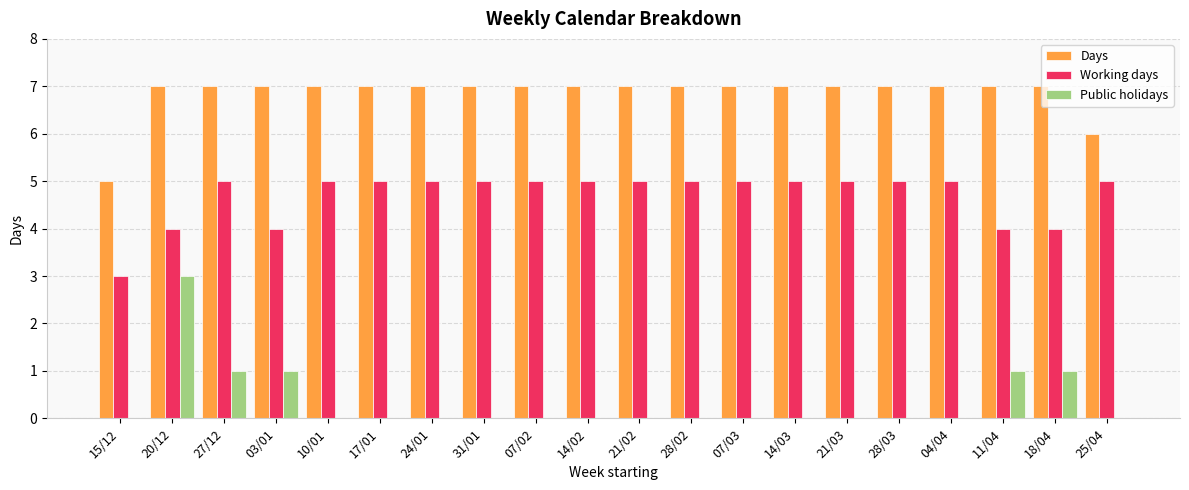

What is the greatest value displayed?

7